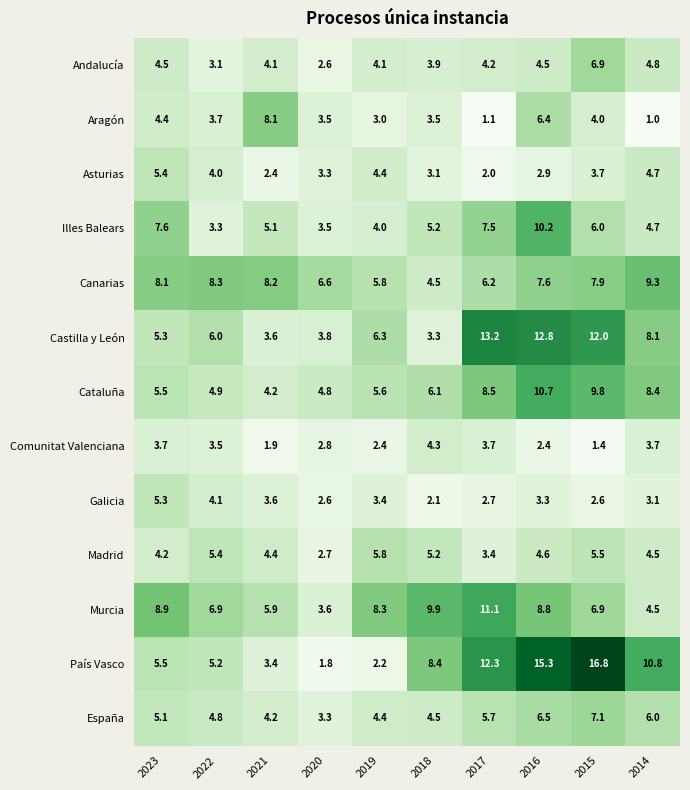

True or false: País Vasco has a value of 16.2 at 2017.

False